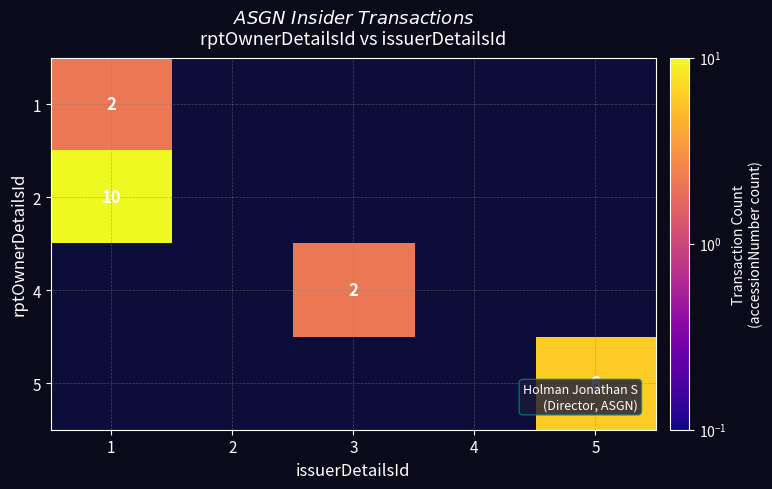

True or false: 2 has a value of 14.1 at 1.

False